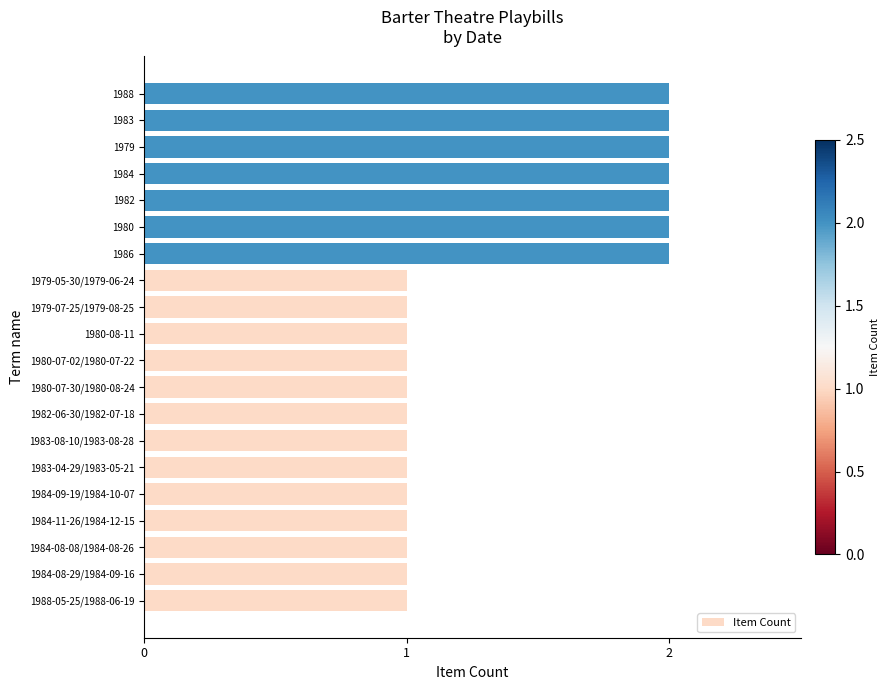

Between 1982-06-30/1982-07-18 and 1984, which is larger?

1984